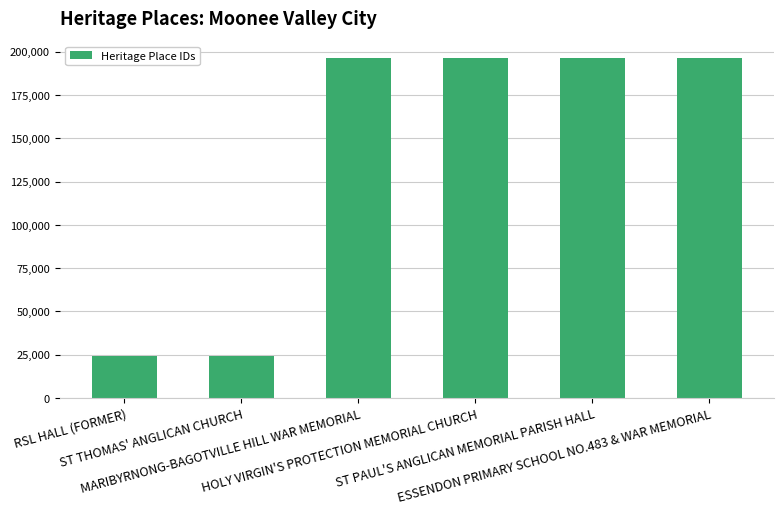

True or false: the data shows 24024 at RSL HALL (FORMER).

True